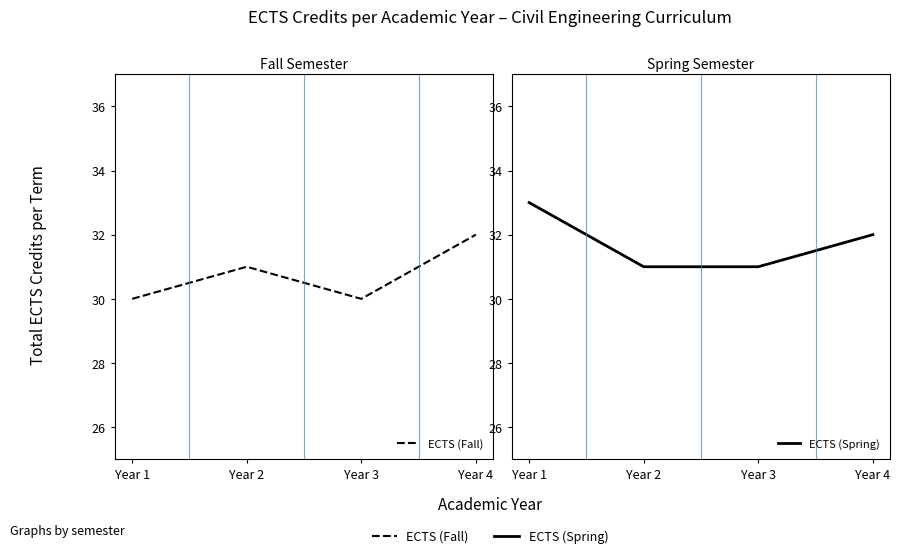

True or false: ECTS (Spring) and ECTS (Fall) cross at least once.

False